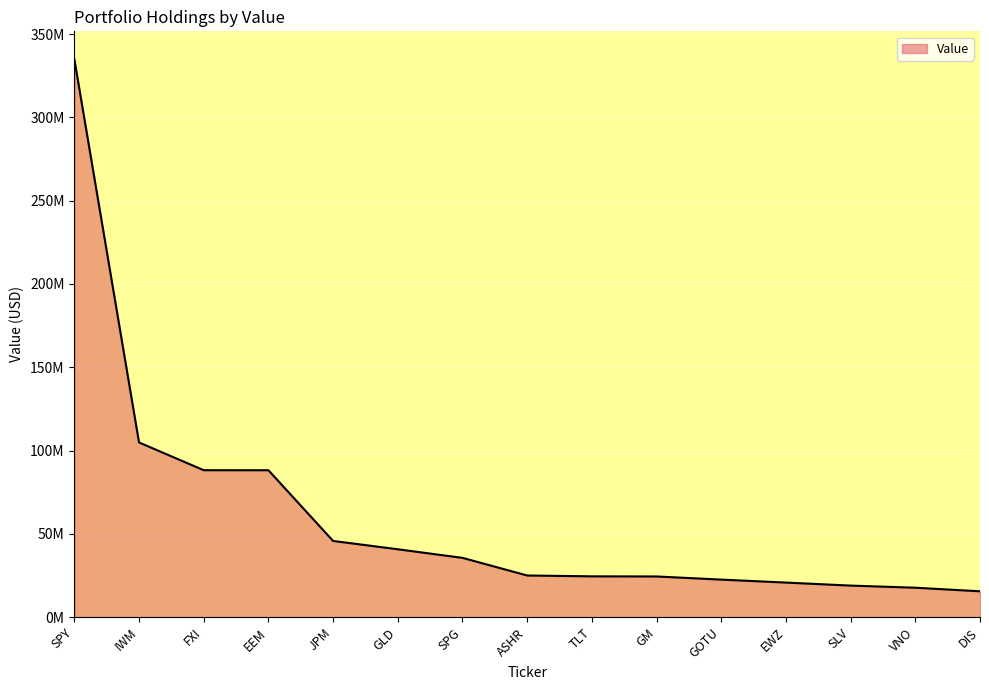

Does the chart have visible grid lines?

Yes